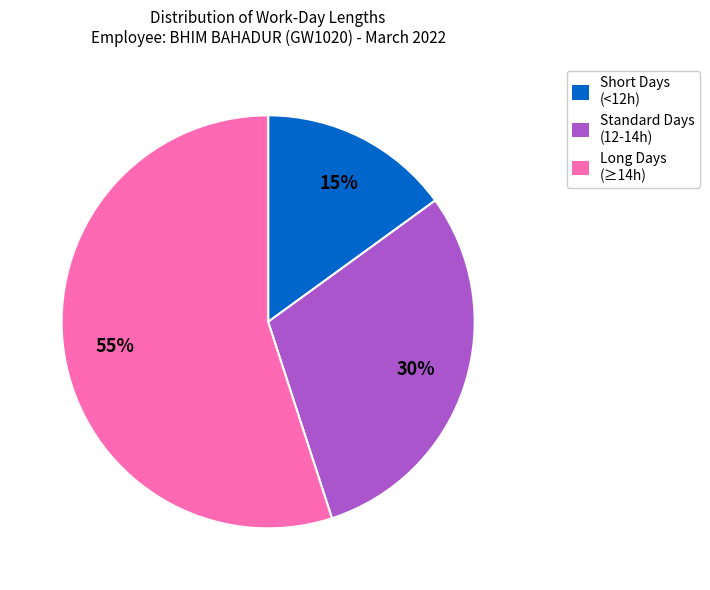

Is there any slice that represents more than half of the pie?

Yes